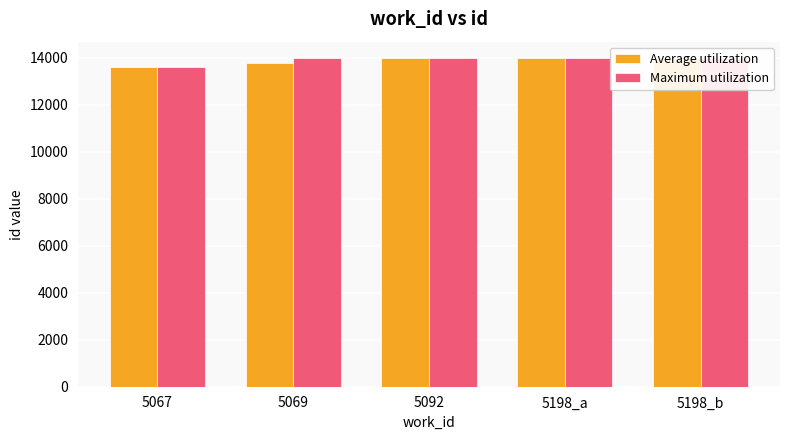

Is it true that Maximum utilization equals 13984 at 5069?

True